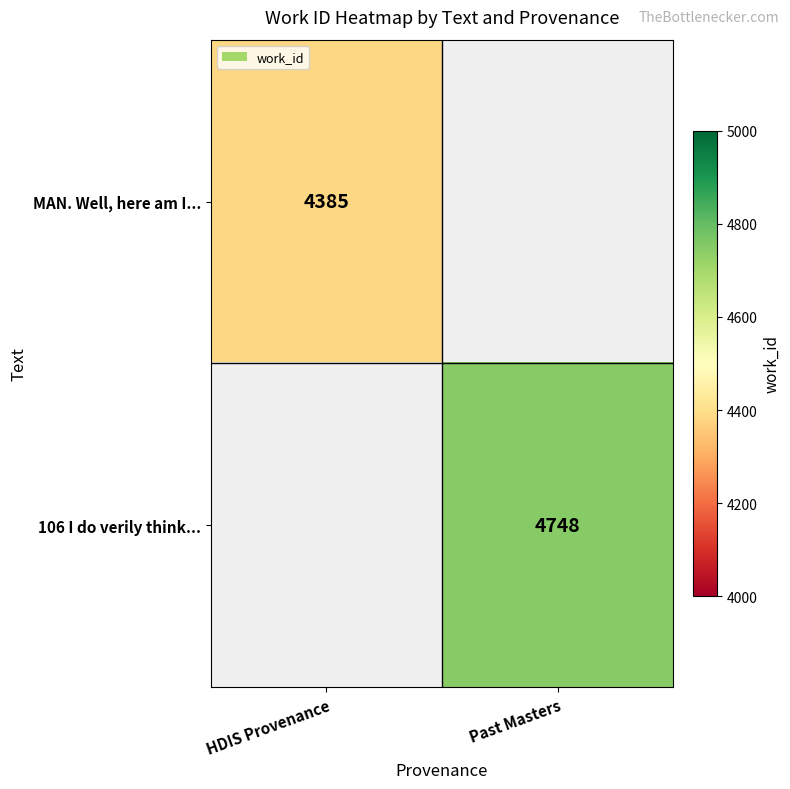

The value of MAN. Well, here am I... at HDIS Provenance is 2439. True or false?

False